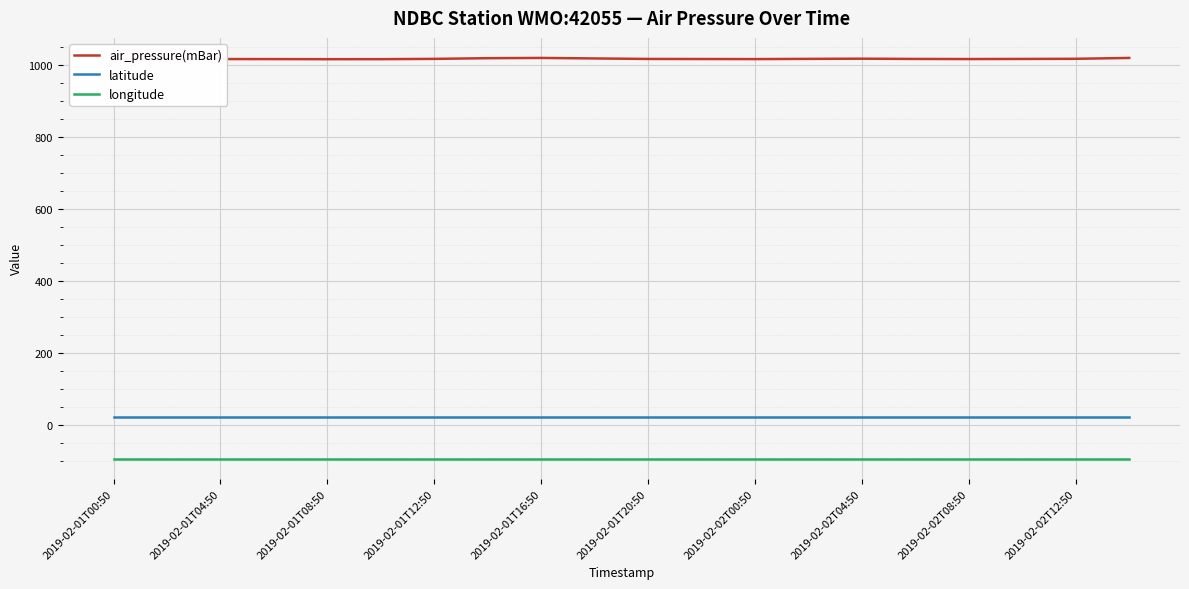

How many data points does each series have?

20